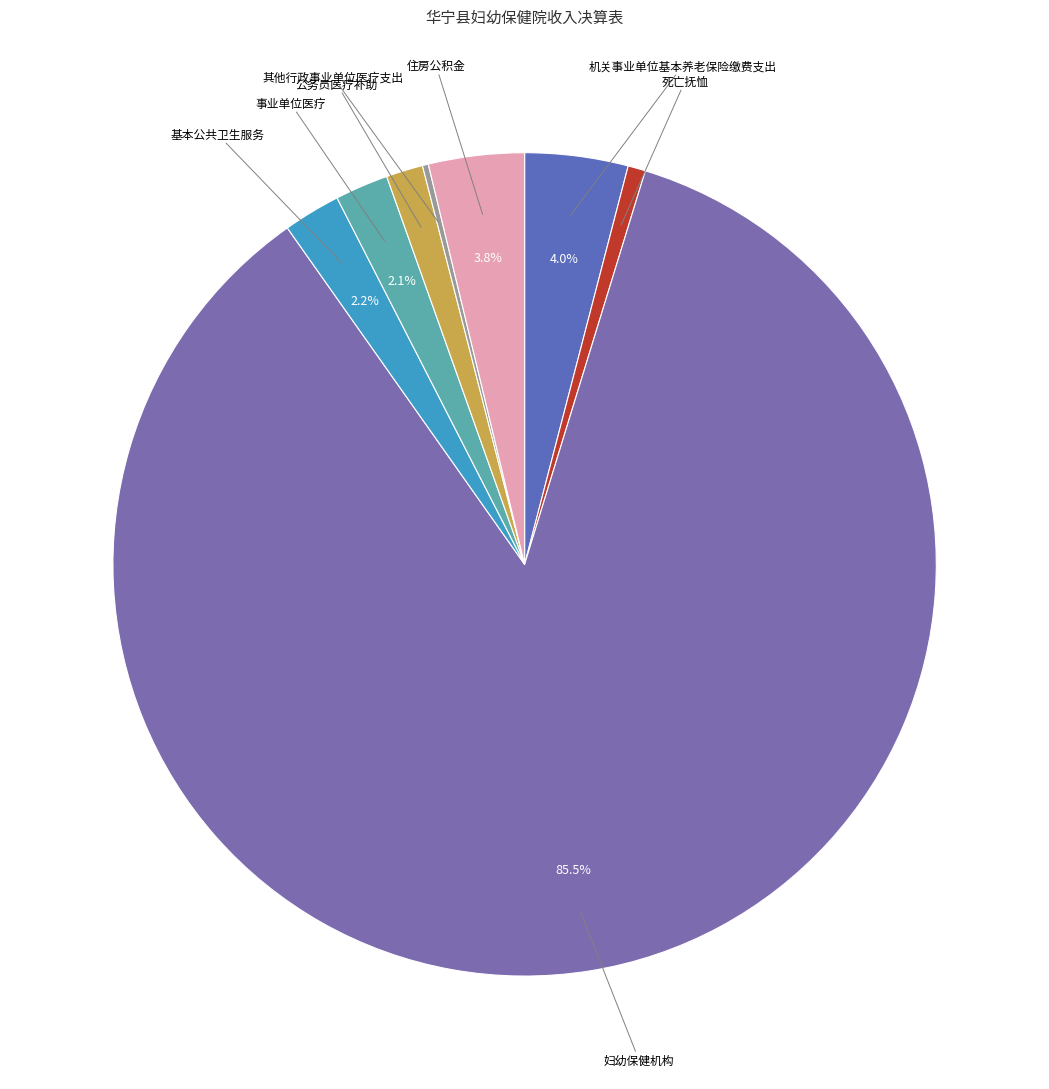

How much of the chart is everything except 住房公积金?

96.2%